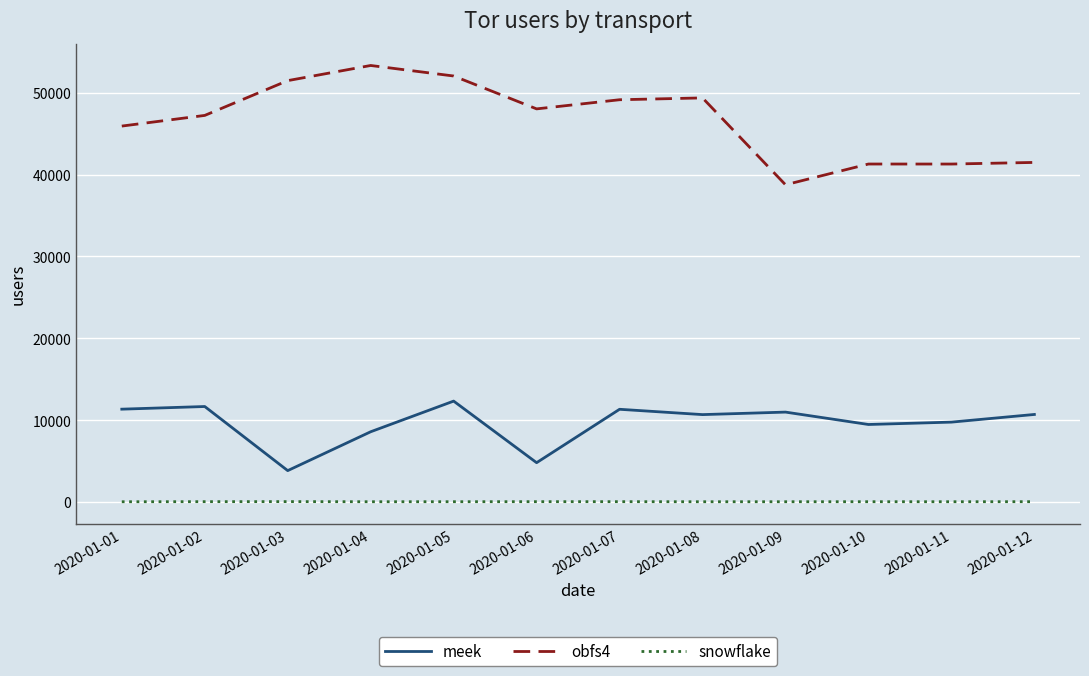

At which label does meek reach its minimum?

2020-01-03